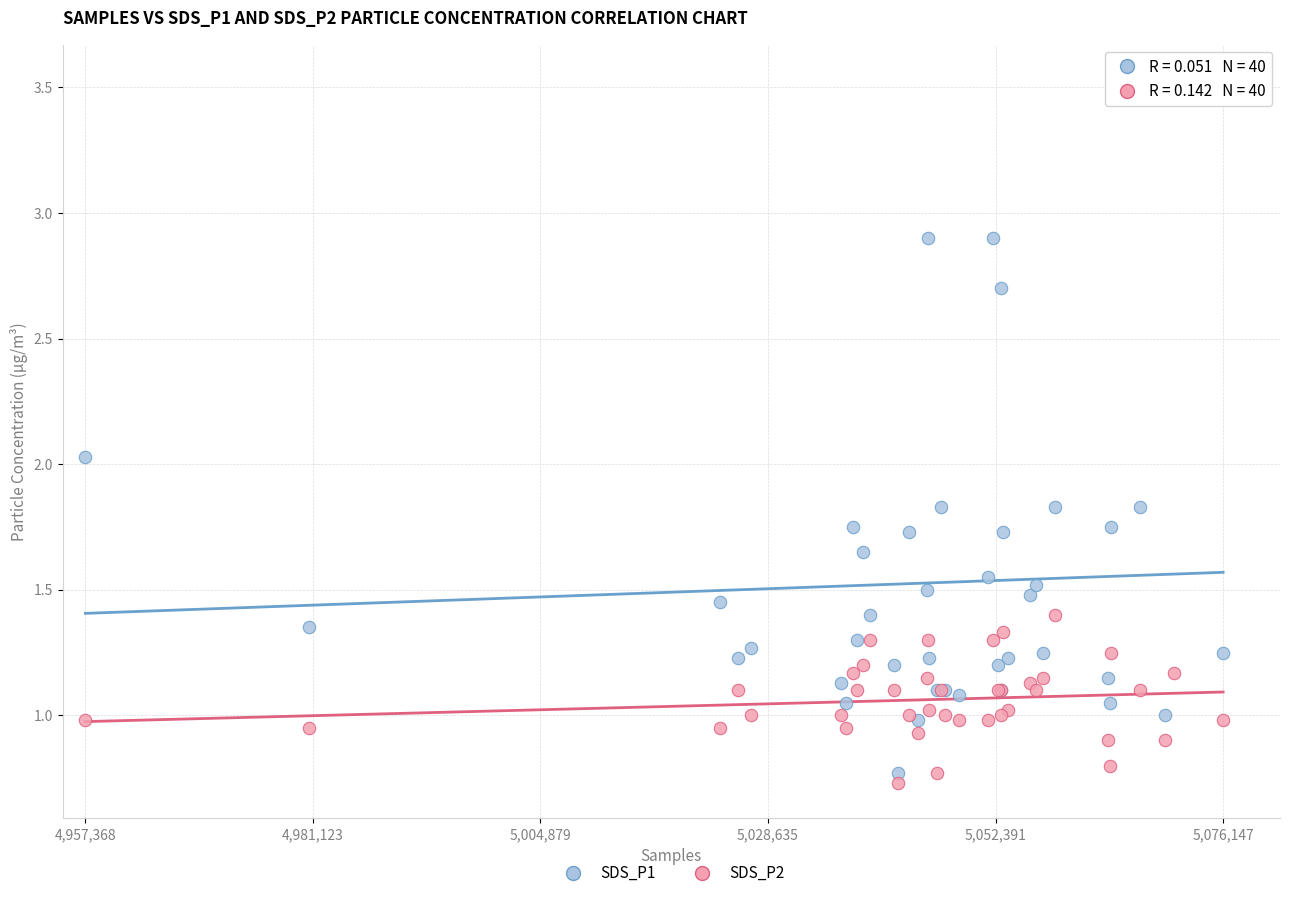

Which series contains the lowest Y value?

SDS_P2